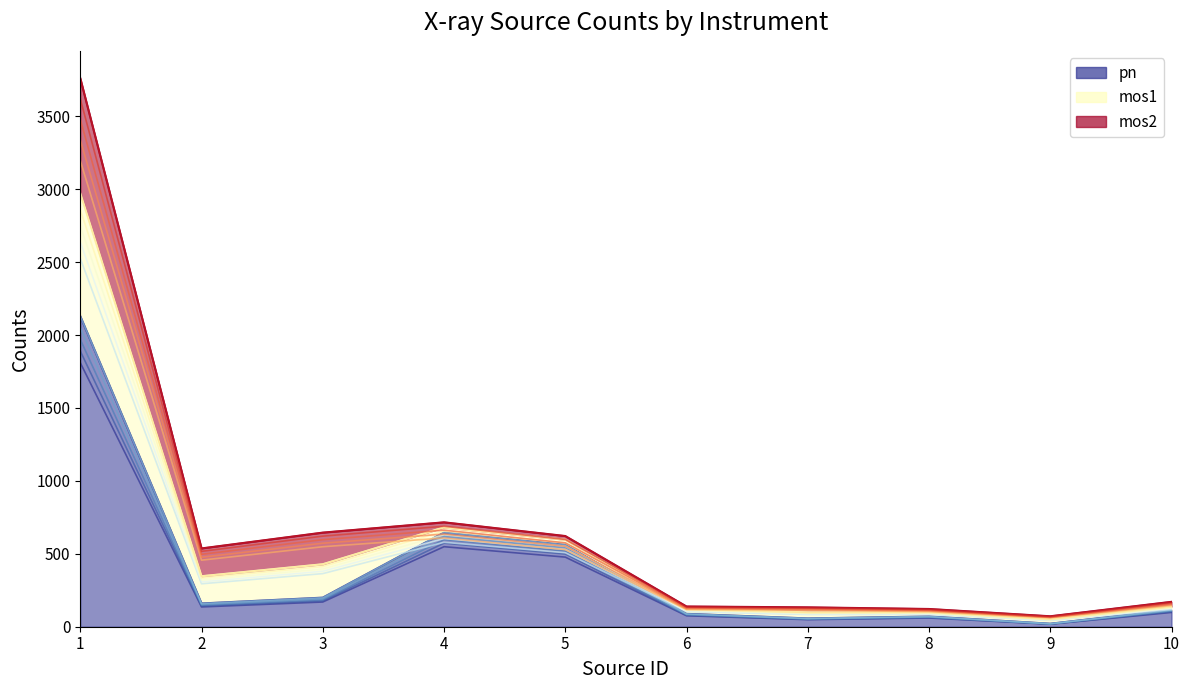

Is the value of mos1_line_0 at 3 greater than the value of mos2_line_0 at 8?

Yes